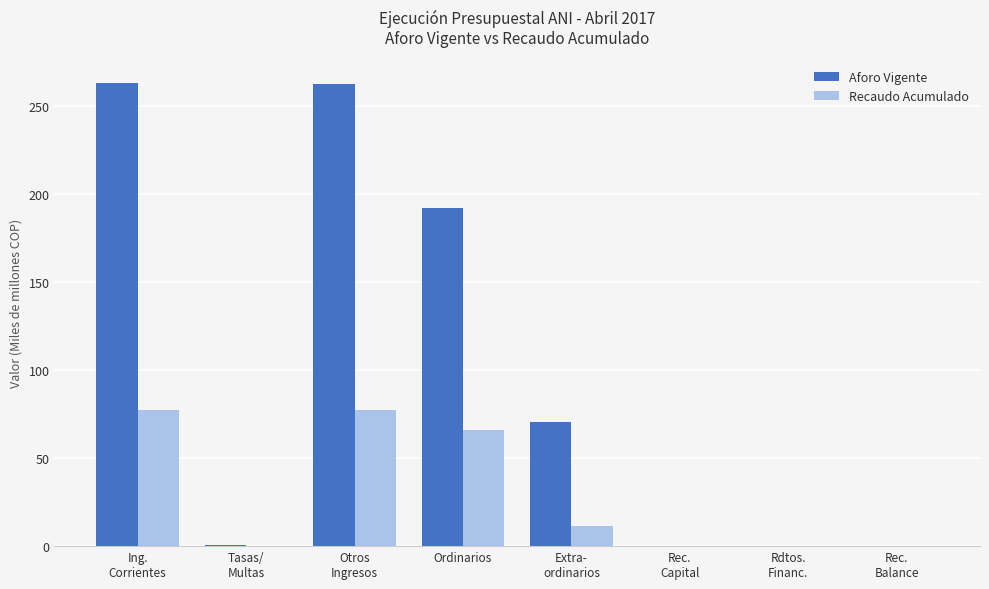

Count the number of data series in this chart.

2